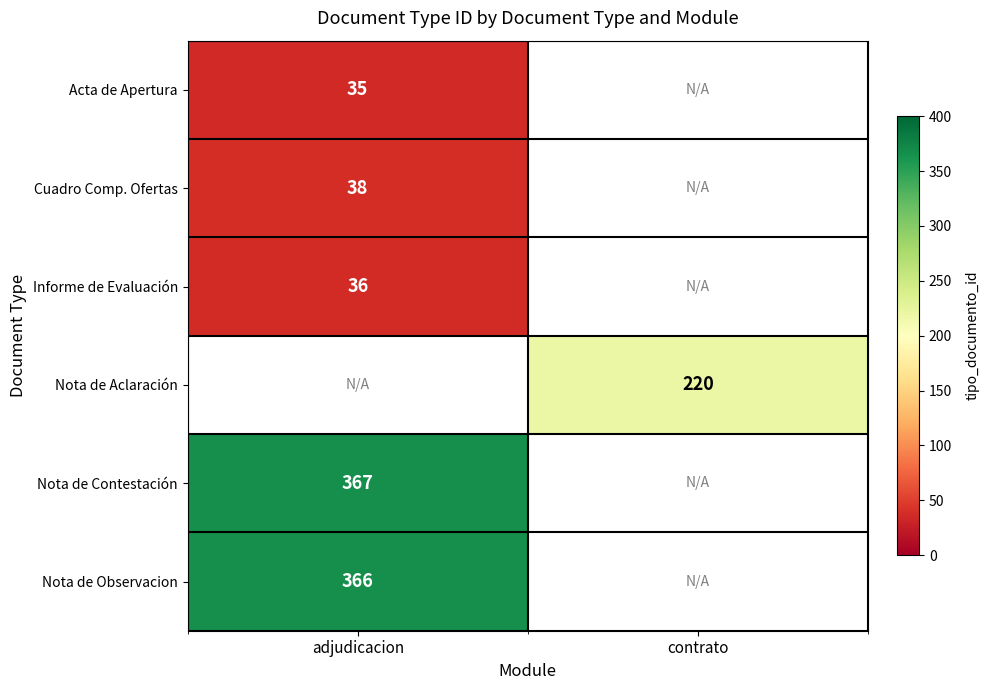

Which category has the highest value across all series?

adjudicacion